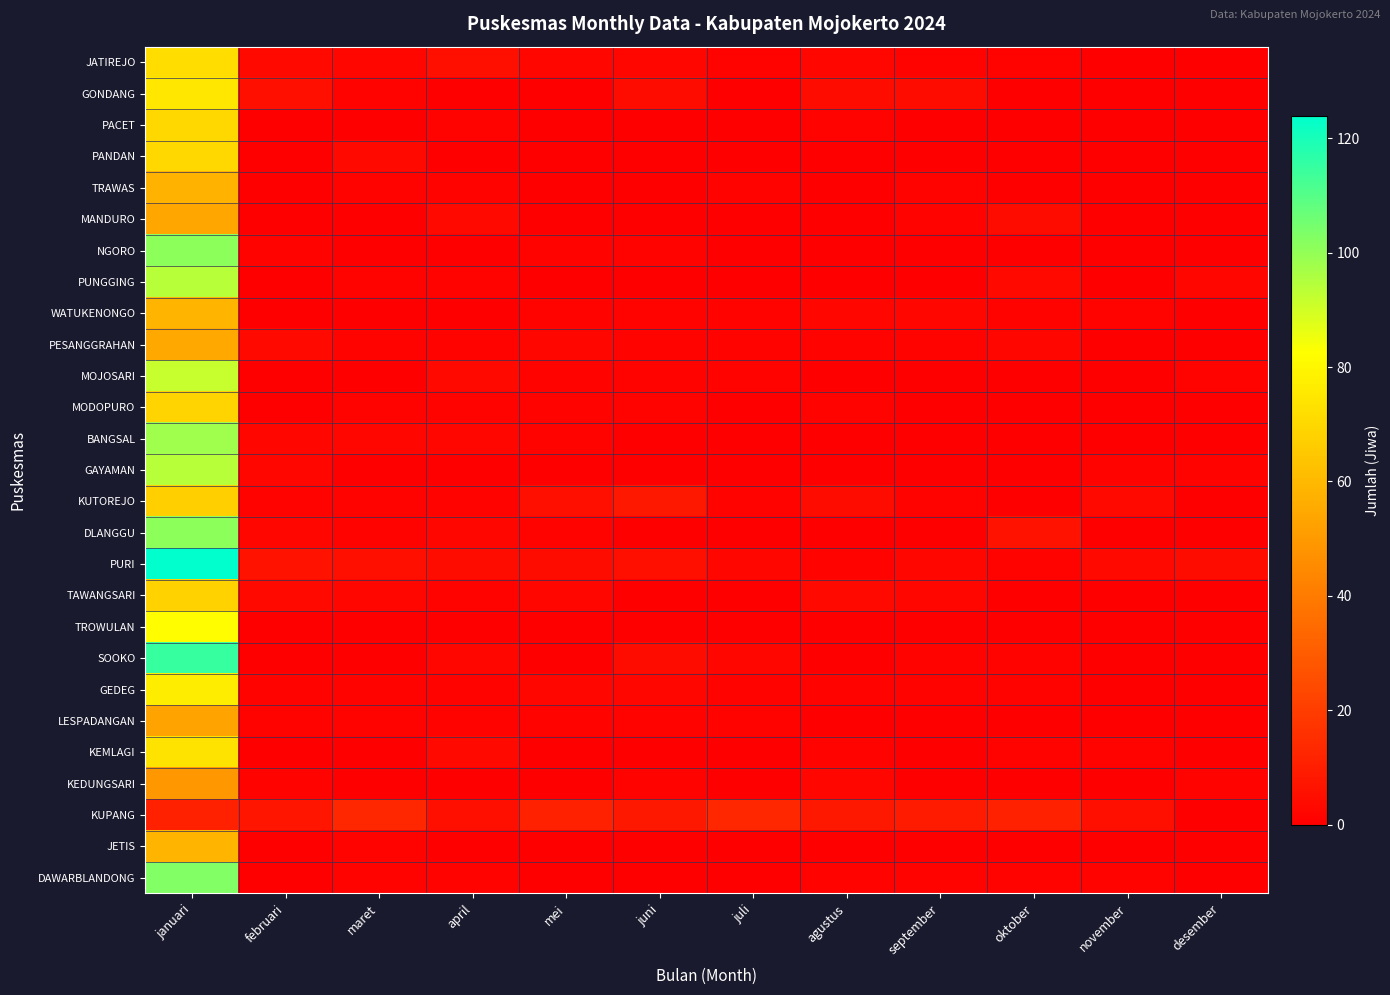

What is the difference between the highest and lowest values at juli?

13